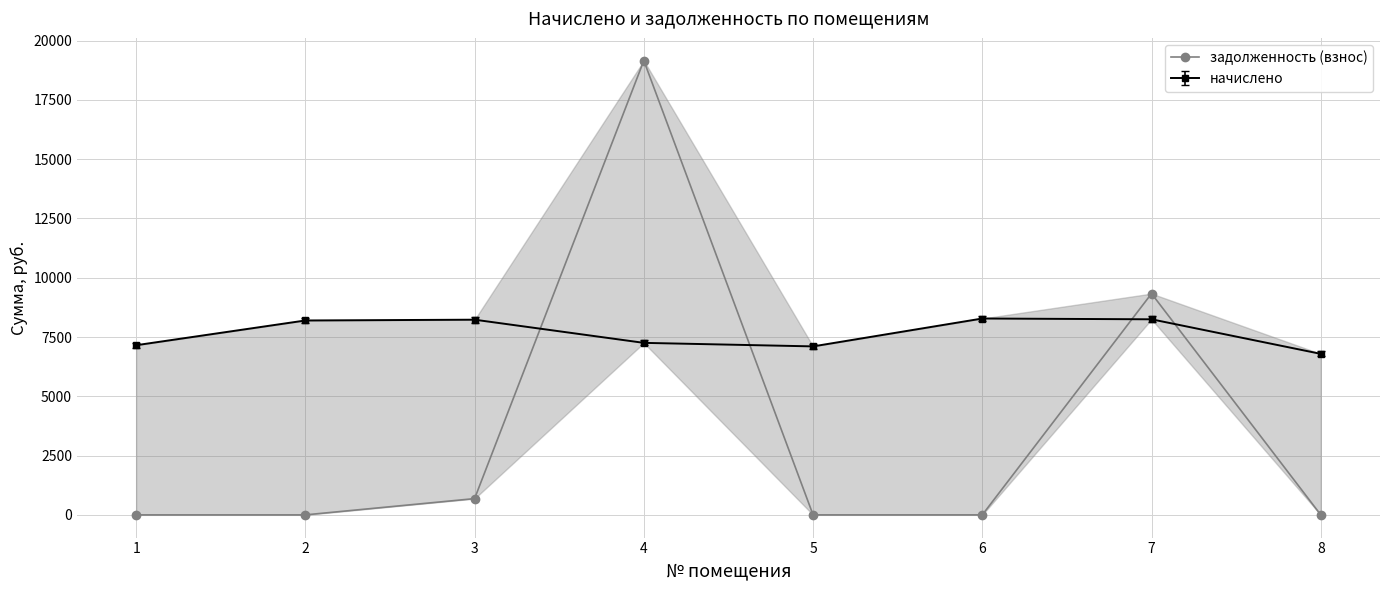

Where is the first local maximum?

4